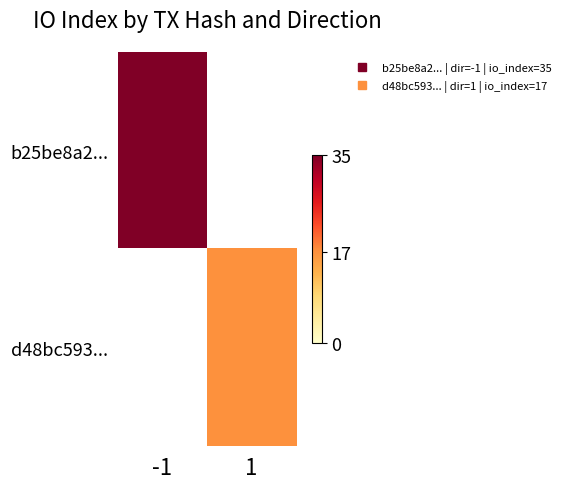

Rank the series at 1 from lowest to highest value.

b25be8a2..., d48bc593...